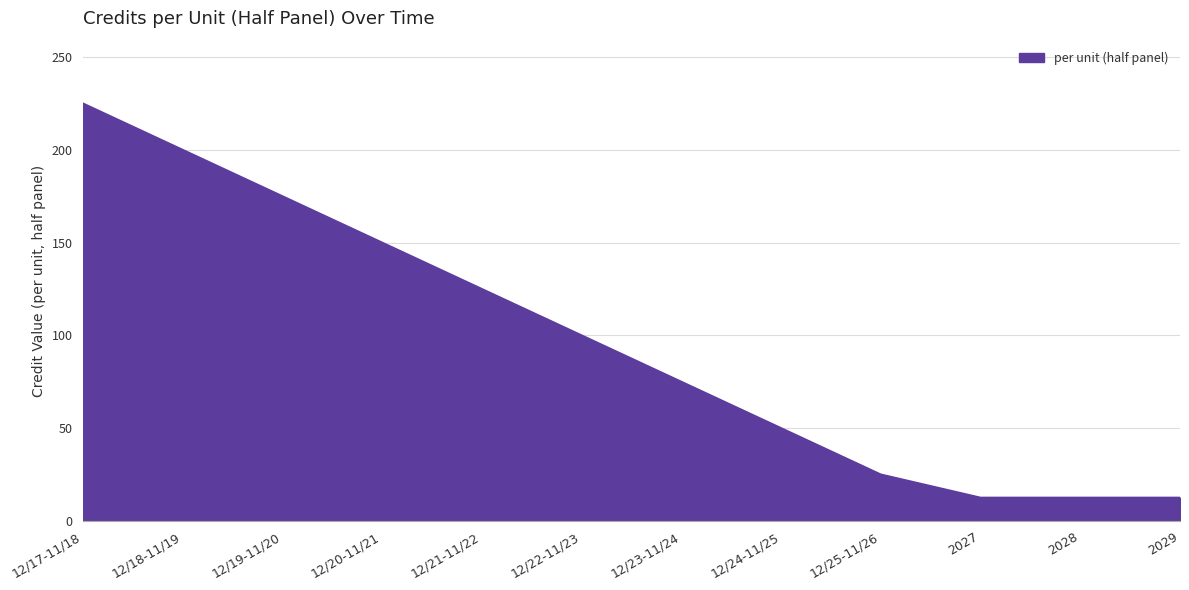

At which label is the value closest to 118?

12/21-11/22